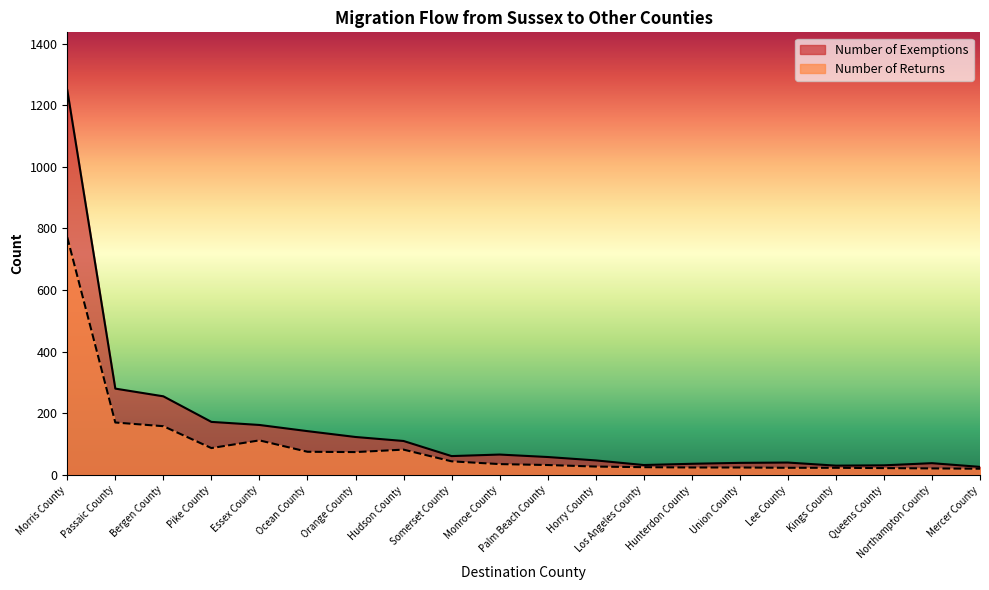

Which series changed the most between Monroe County and Palm Beach County?

Number of Exemptions